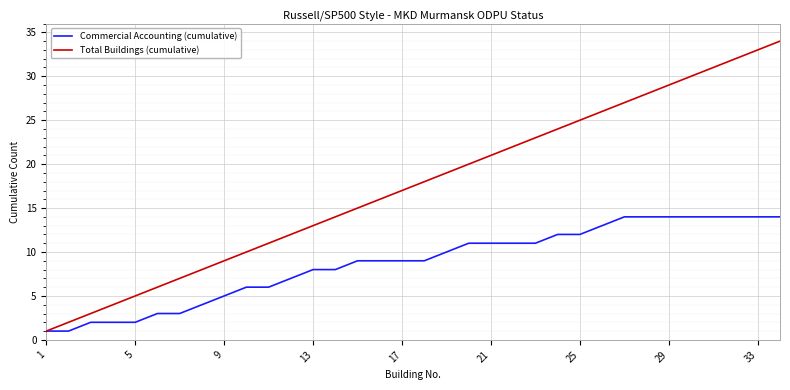

What is the maximum value shown in the chart?

34